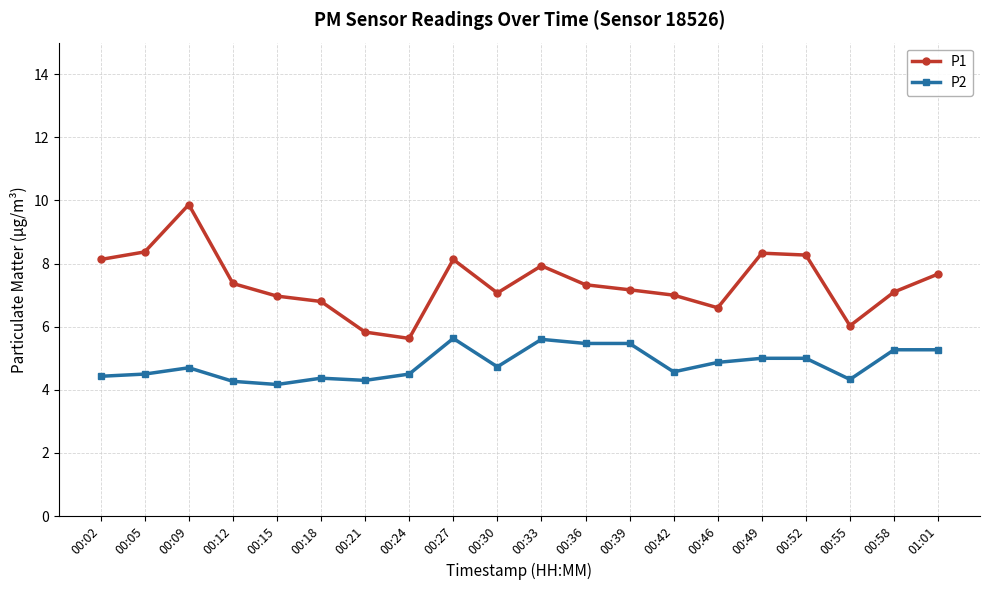

Does the chart have visible grid lines?

Yes